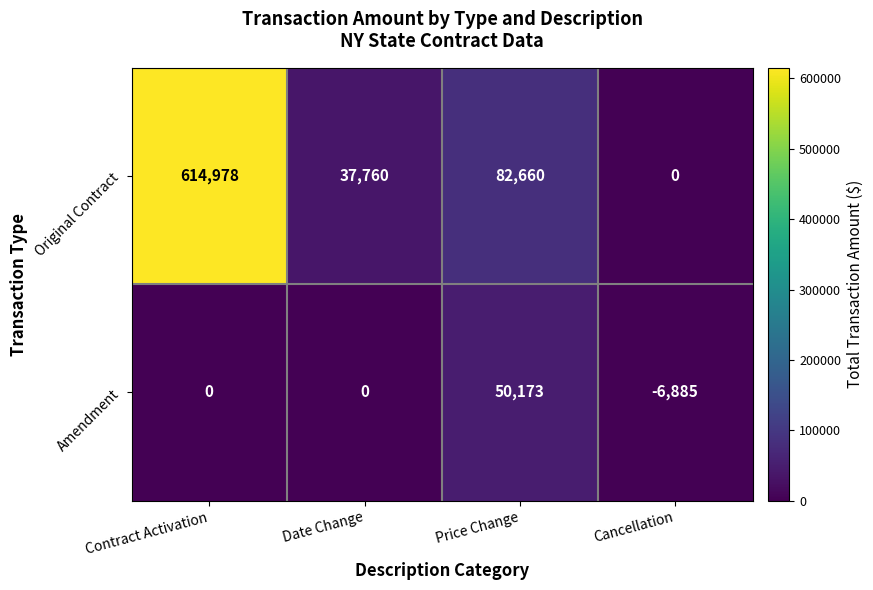

Count the number of categories in the chart.

4